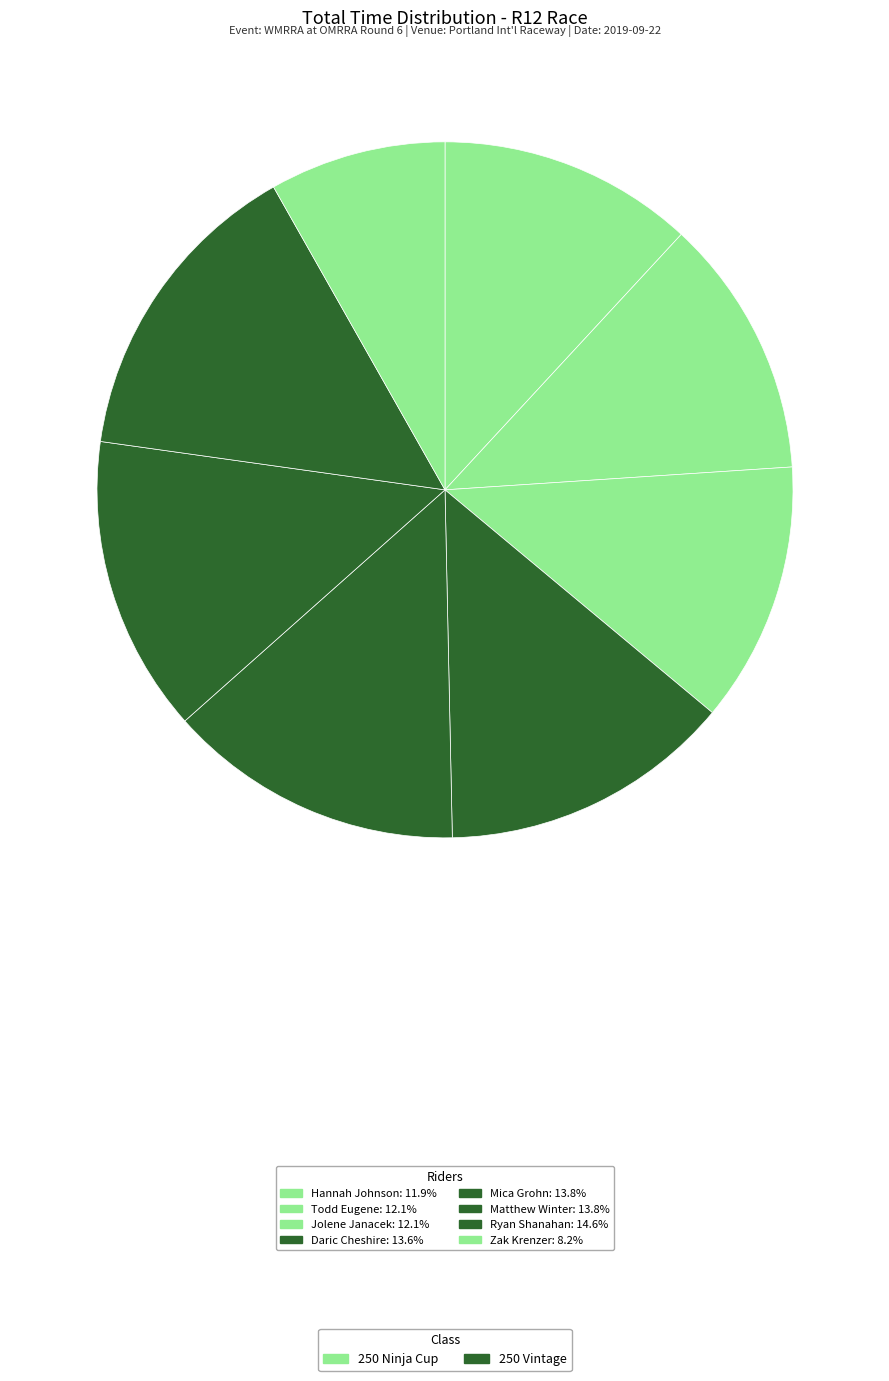

Rank the categories by value from lowest to highest.

Zak Krenzer, Hannah Johnson, Todd Eugene, Jolene Janacek, Daric Cheshire, Mica Grohn, Matthew Winter, Ryan Shanahan